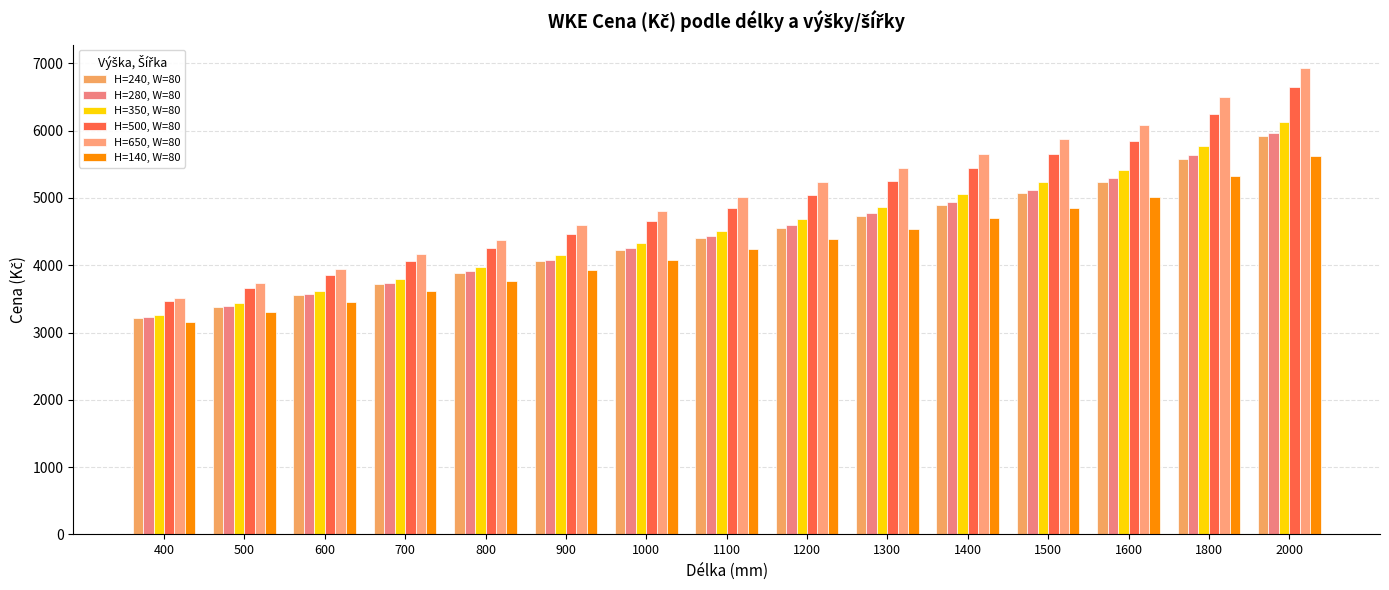

Reading left to right, transcribe all the data shown in this chart.

H=240, W=80: 400=3210	500=3380	600=3550	700=3720	800=3890	900=4060	1000=4230	1100=4400	1200=4560	1300=4730	1400=4900	1500=5070	1600=5240	1800=5580	2000=5920
H=280, W=80: 400=3230	500=3400	600=3570	700=3740	800=3910	900=4080	1000=4260	1100=4430	1200=4600	1300=4770	1400=4940	1500=5120	1600=5290	1800=5630	2000=5970
H=350, W=80: 400=3260	500=3440	600=3620	700=3800	800=3980	900=4150	1000=4330	1100=4510	1200=4690	1300=4870	1400=5060	1500=5230	1600=5410	1800=5770	2000=6130
H=500, W=80: 400=3470	500=3660	600=3860	700=4060	800=4260	900=4460	1000=4660	1100=4850	1200=5050	1300=5250	1400=5450	1500=5650	1600=5840	1800=6240	2000=6640
H=650, W=80: 400=3520	500=3740	600=3950	700=4160	800=4380	900=4590	1000=4800	1100=5010	1200=5230	1300=5440	1400=5650	1500=5870	1600=6080	1800=6500	2000=6930
H=140, W=80: 400=3160	500=3310	600=3460	700=3620	800=3770	900=3930	1000=4080	1100=4240	1200=4390	1300=4540	1400=4700	1500=4850	1600=5010	1800=5320	2000=5620